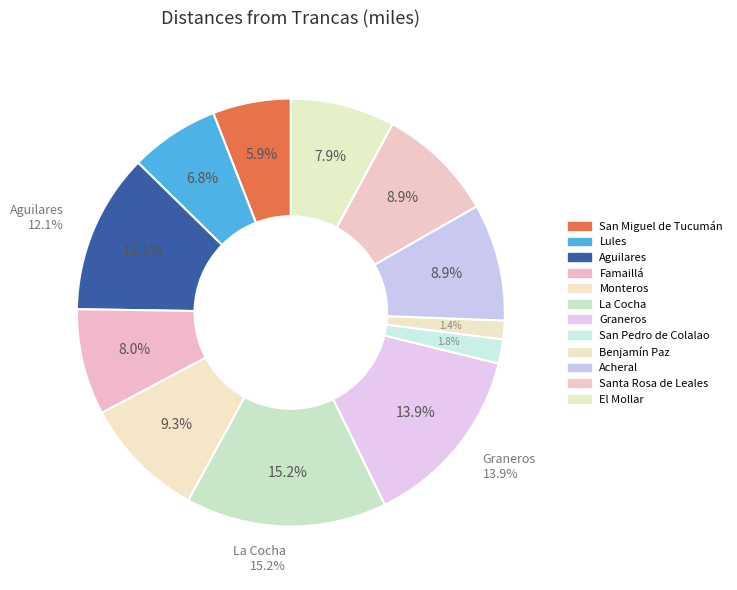

What is the largest slice in the pie chart?

La Cocha